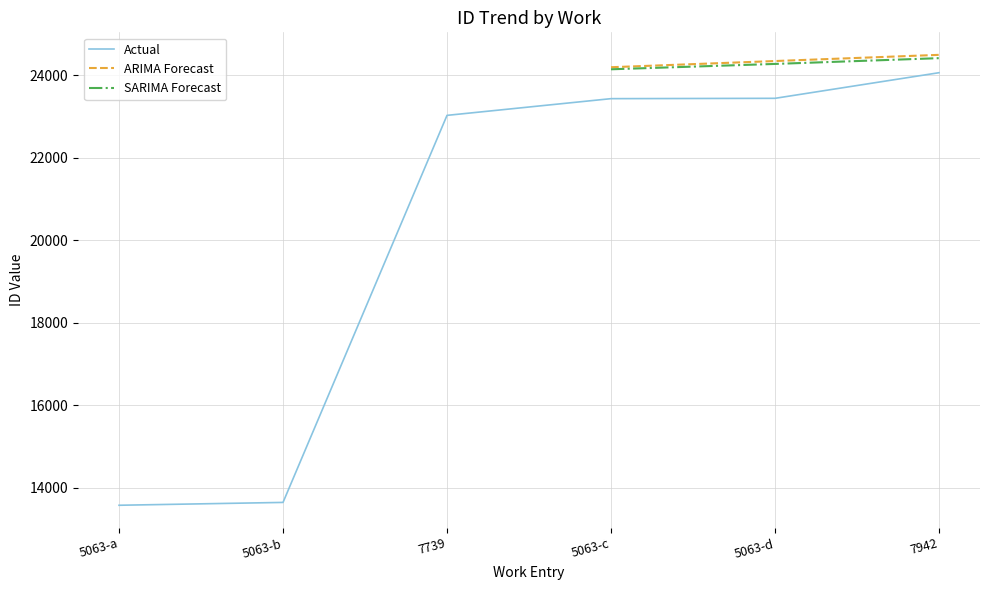

What is the average value of the ARIMA Forecast series?

24350